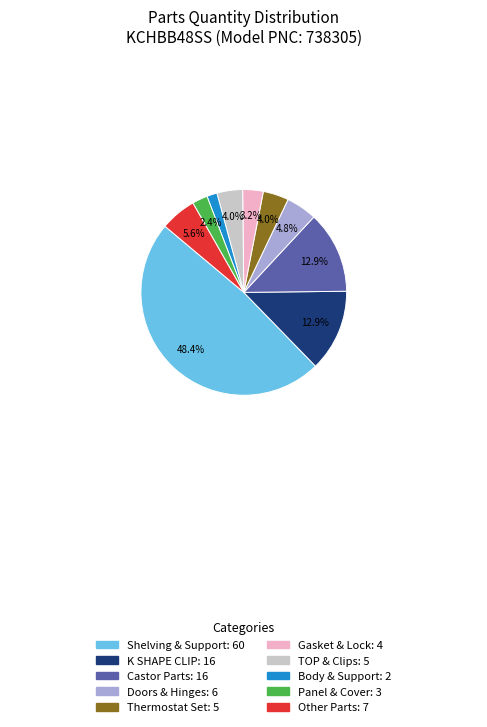

To the nearest percent, what is the difference between the largest and smallest slice percentages?

47%